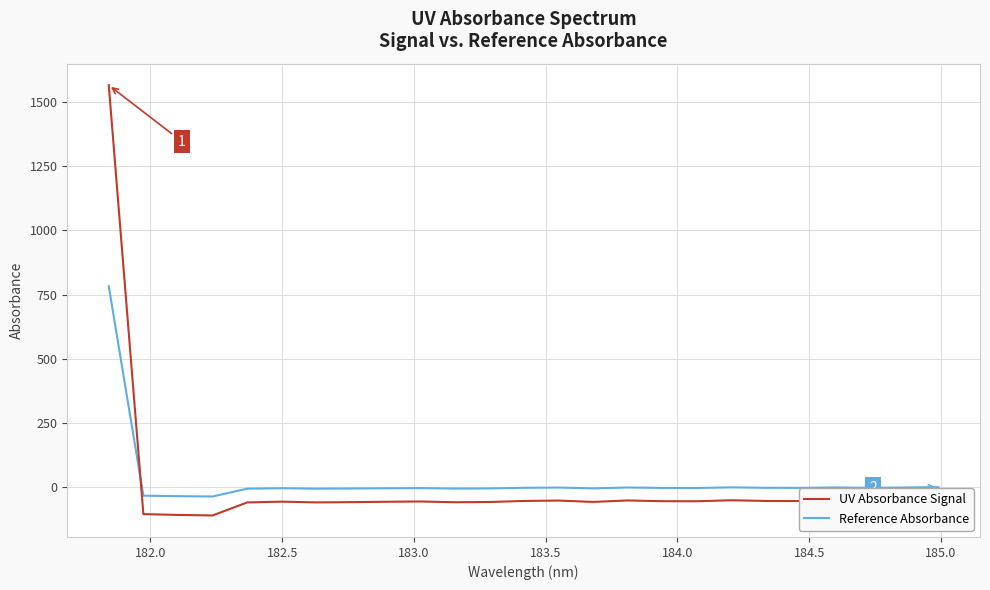

What is the difference between the second highest and second lowest values in the Reference Absorbance series?

34.7